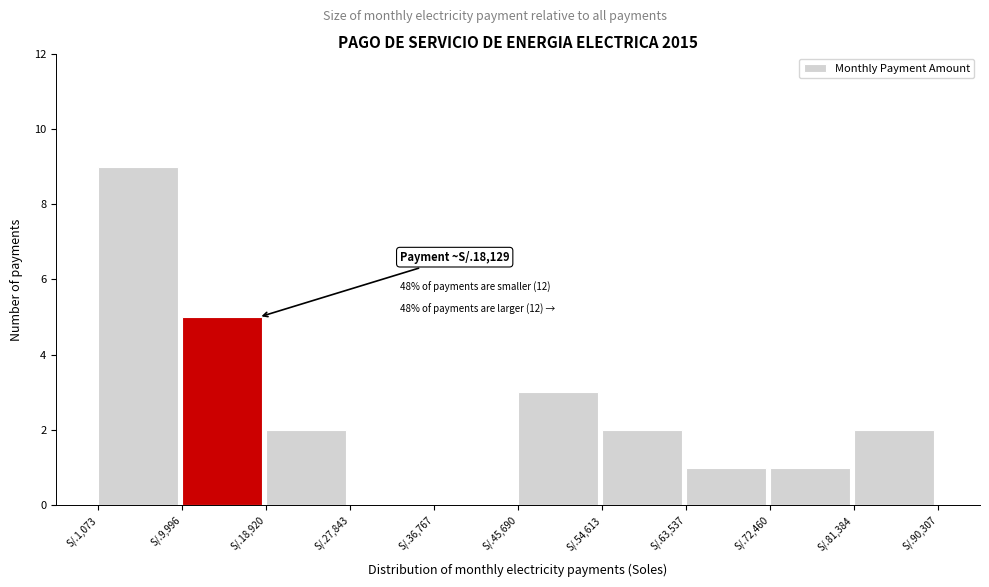

Reading left to right, extract all data points from this chart.

S/.1,073=9	S/.9,996=5	S/.18,920=2	S/.27,843=0	S/.36,767=0	S/.45,690=3	S/.54,613=2	S/.63,537=1	S/.72,460=1	S/.81,384=2